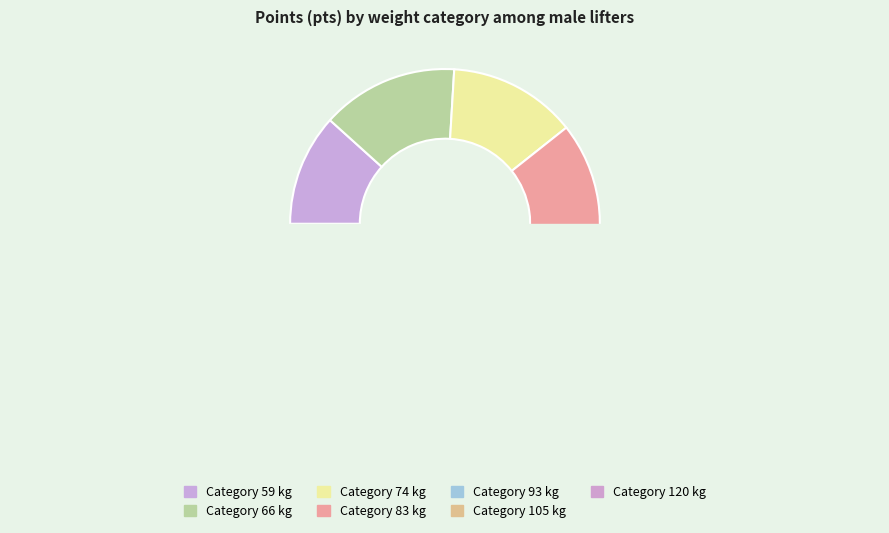

Is the sum of 120 and 83 greater than half?

No